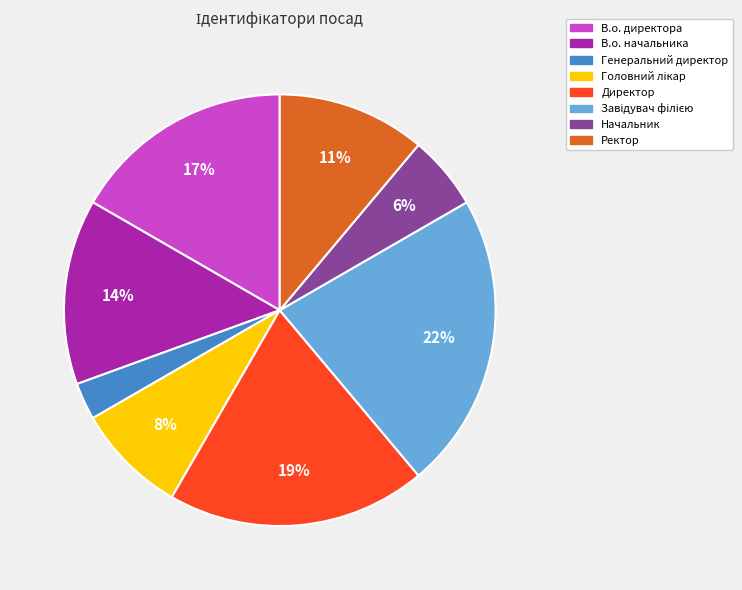

To the nearest percent, what percentage of the pie is Ректор?

11%